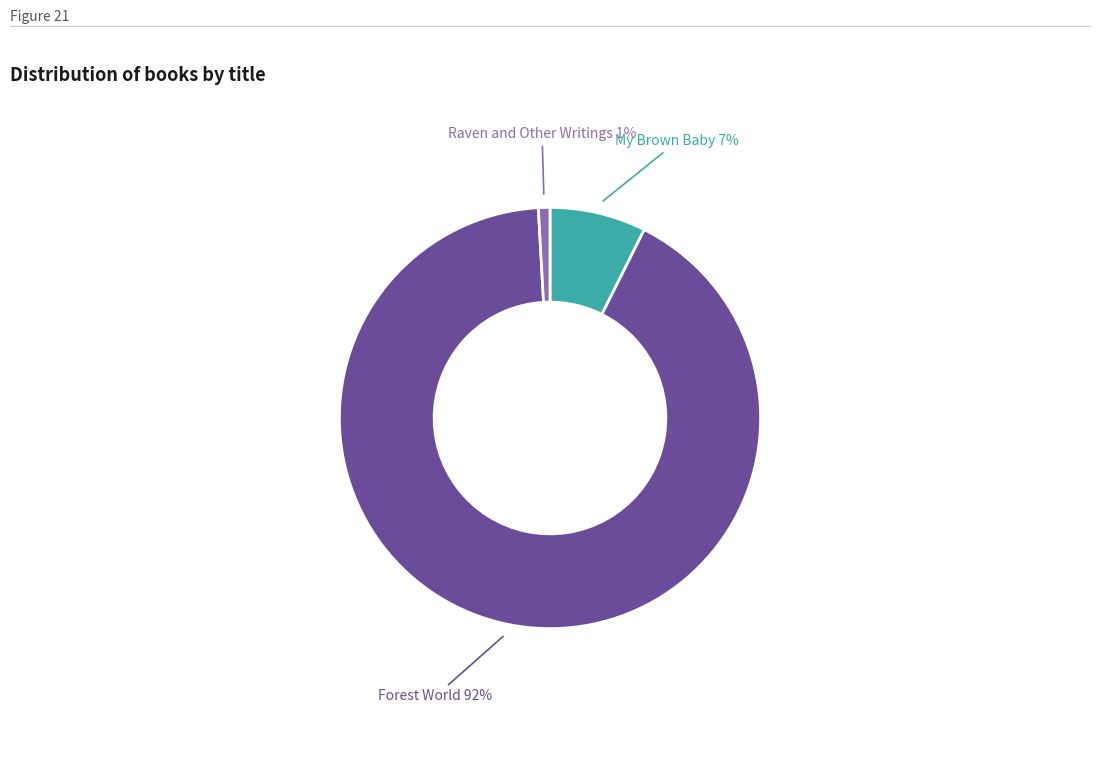

Is there any slice that represents more than half of the pie?

Yes